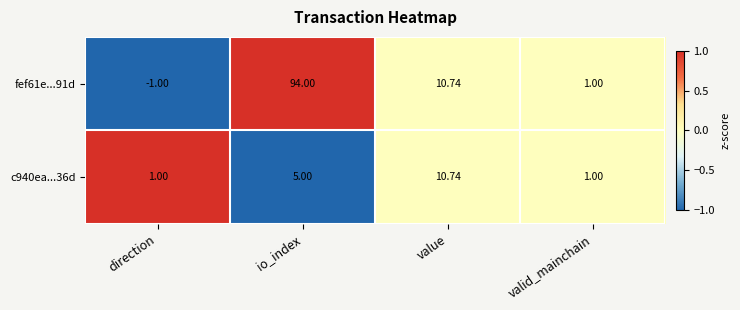

How many categories are shown in the chart?

4